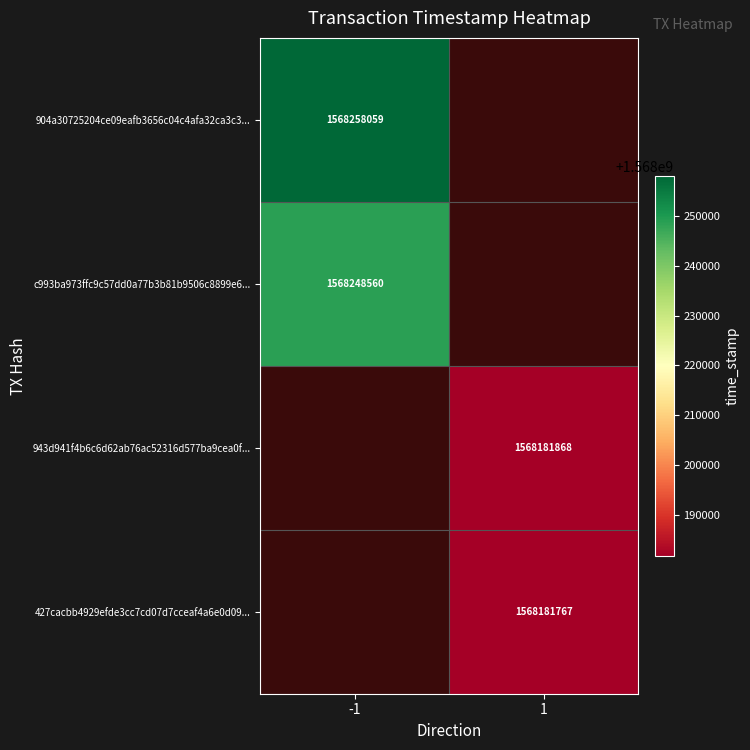

The c993ba973ffc9c57dd0a77b3b81b9506c8899e6... series shows 1568248560 at -1. True or false?

True